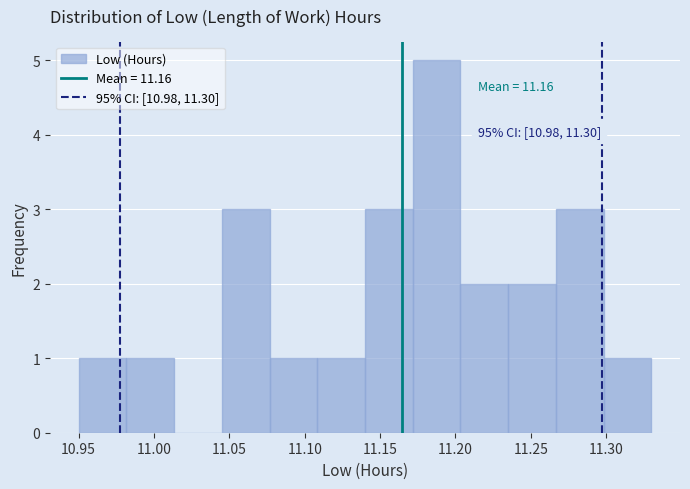

Over which range of the x-axis is the bar tallest?

11.170 to 11.205